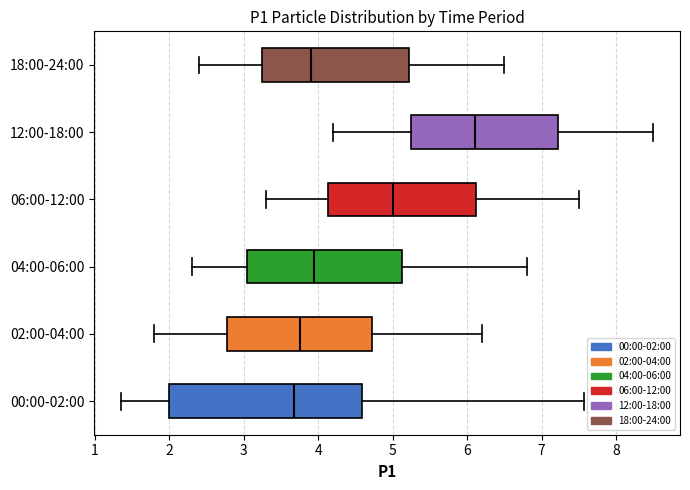

Where does the left whisker of the box for 12:00-18:00 end on the x-axis? The values are not printed on the chart, so give them approximately, as read against the axis.

4.2